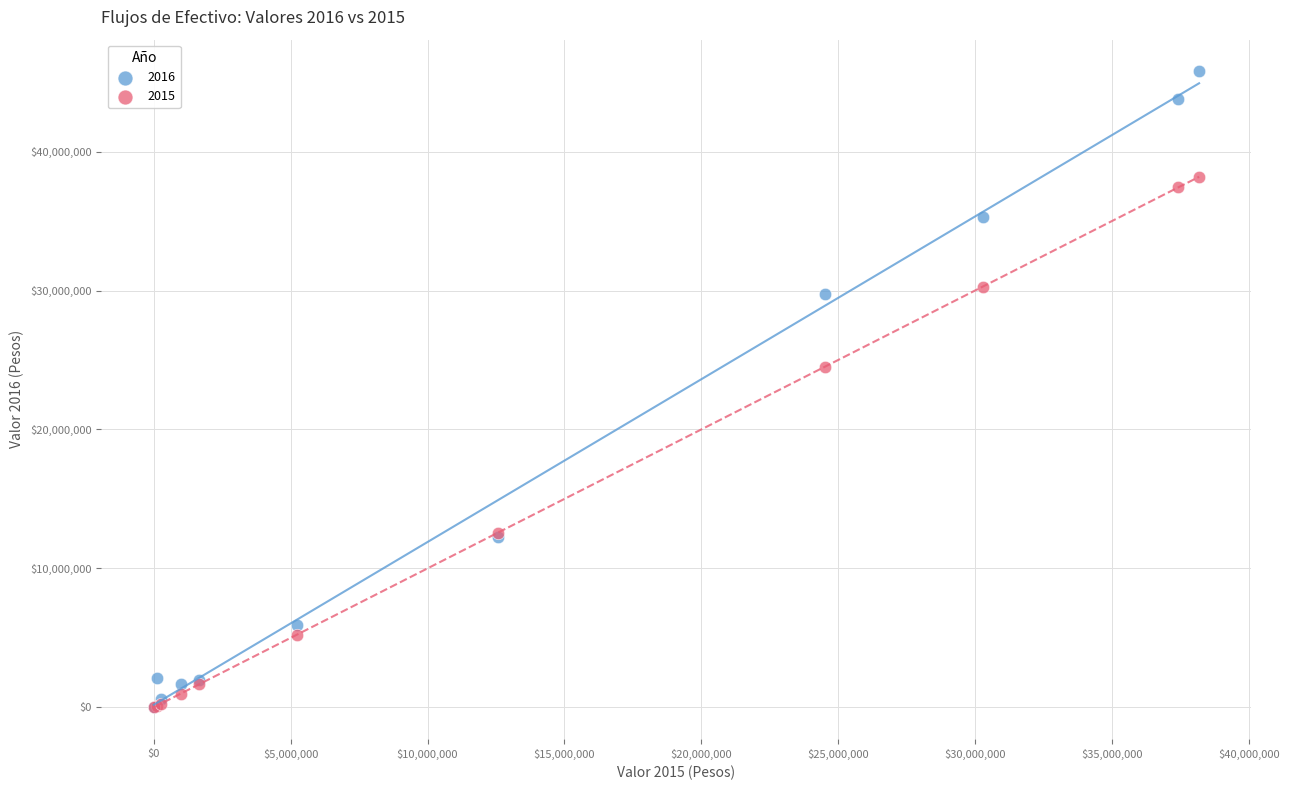

Across all series, what Y value is closest to 22882349?

24500006.8